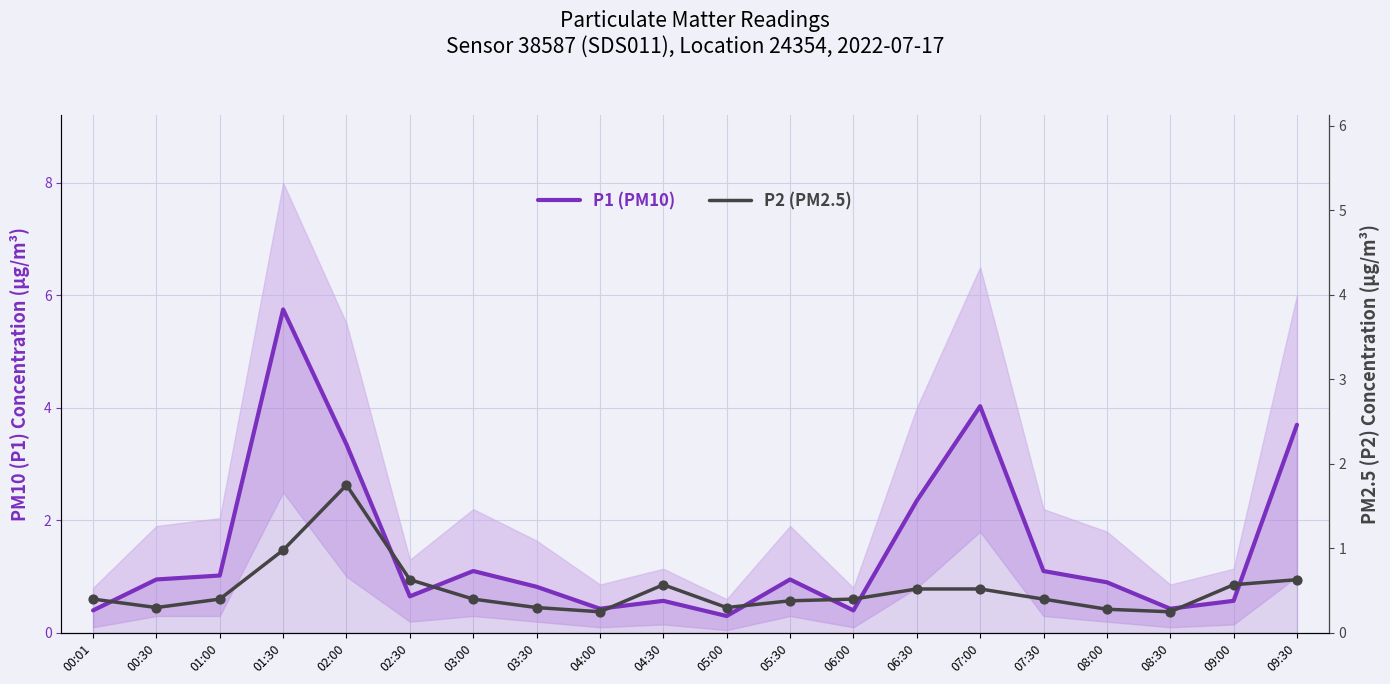

At which category is the sum across all series the highest?

01:30